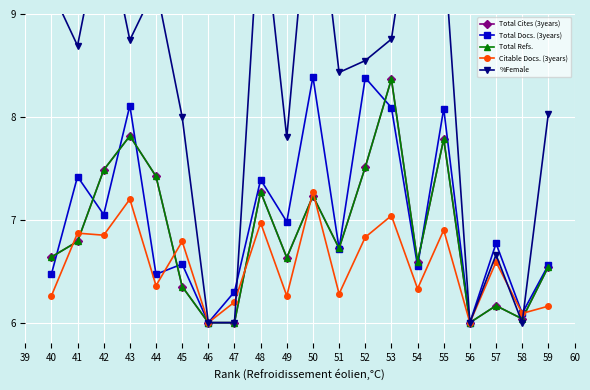

What is the highest value of the Citable Docs. (3years) series?

7.3